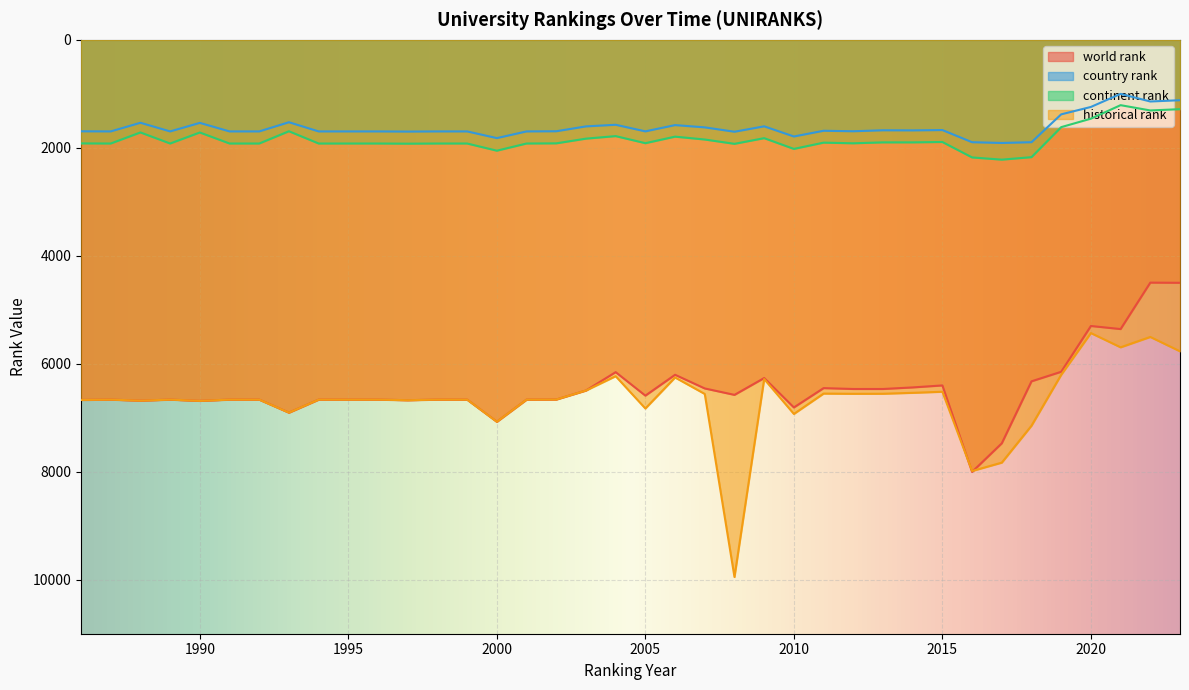

Reading left to right, extract all data points from this chart.

world rank: 6670	6664	6683	6664	6687	6664	6664	6905	6664	6664	6664	6675	6664	6664	7074	6664	6662	6495	6155	6590	6204	6457	6576	6264	6809	6451	6467	6467	6438	6401	8003	7473	6325	6148	5300	5357	4497	4500
country rank: 1694	1696	1536	1696	1538	1696	1696	1526	1696	1696	1696	1699	1696	1696	1820	1696	1693	1603	1573	1695	1579	1621	1702	1602	1790	1684	1693	1675	1677	1671	1896	1910	1896	1380	1243	1001	1142	1118
continent rank: 1918	1920	1715	1920	1716	1920	1920	1693	1920	1920	1920	1923	1920	1920	2053	1920	1917	1830	1783	1914	1793	1846	1926	1821	2020	1904	1916	1899	1899	1892	2178	2219	2173	1617	1460	1210	1308	1284
historical rank: 6670	6664	6683	6664	6687	6664	6664	6905	6664	6664	6664	6675	6664	6664	7074	6664	6662	6495	6230	6828	6254	6559	9949	6283	6929	6552	6556	6555	6538	6518	7986	7831	7147	6204	5431	5695	5503	5769